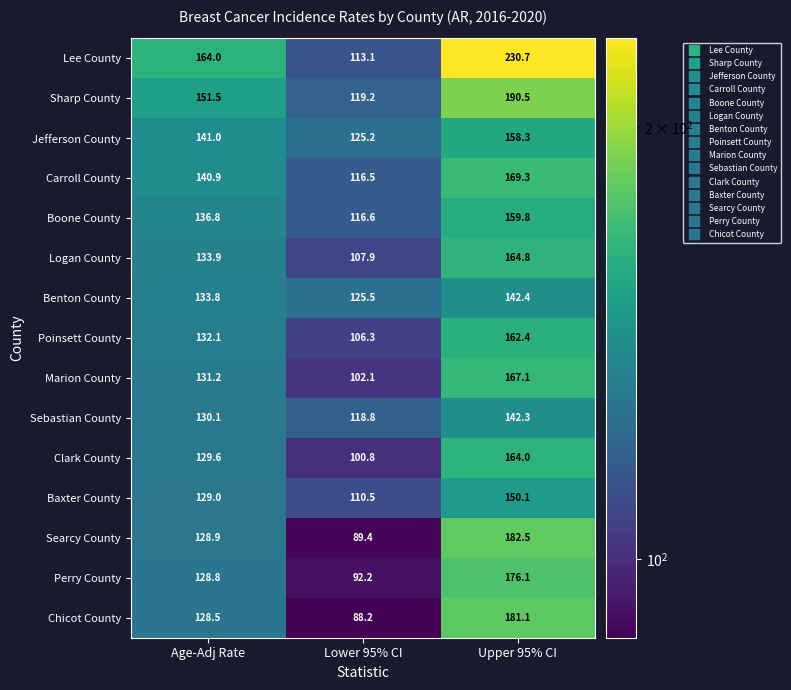

What is the average value of the Sharp County series?

153.7